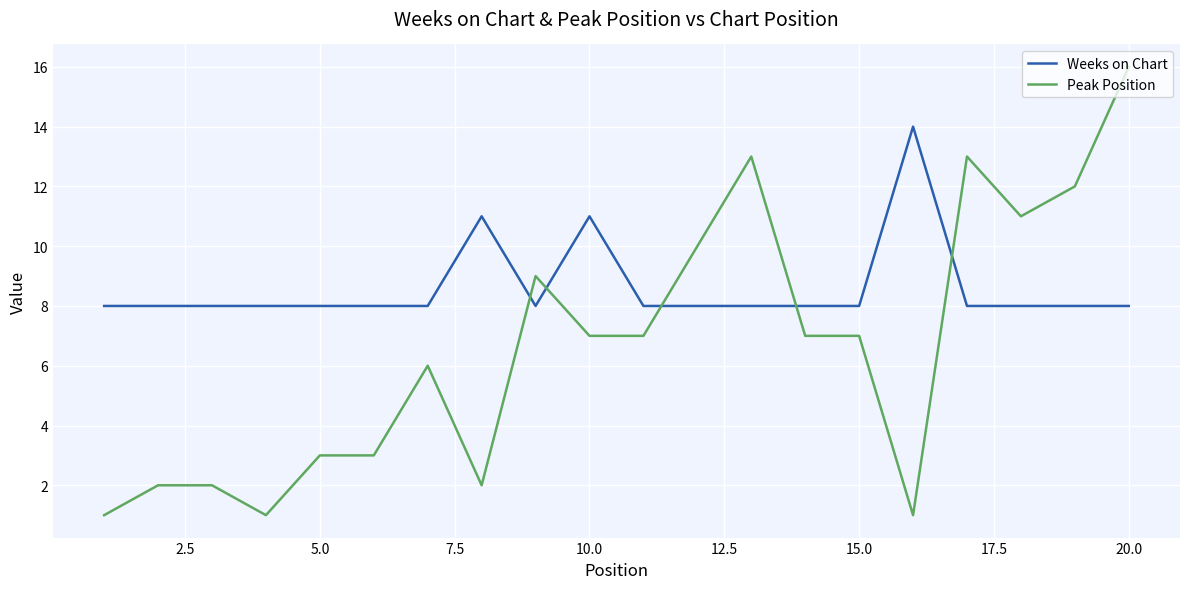

True or false: Peak Position and Weeks on Chart intersect in this chart.

True